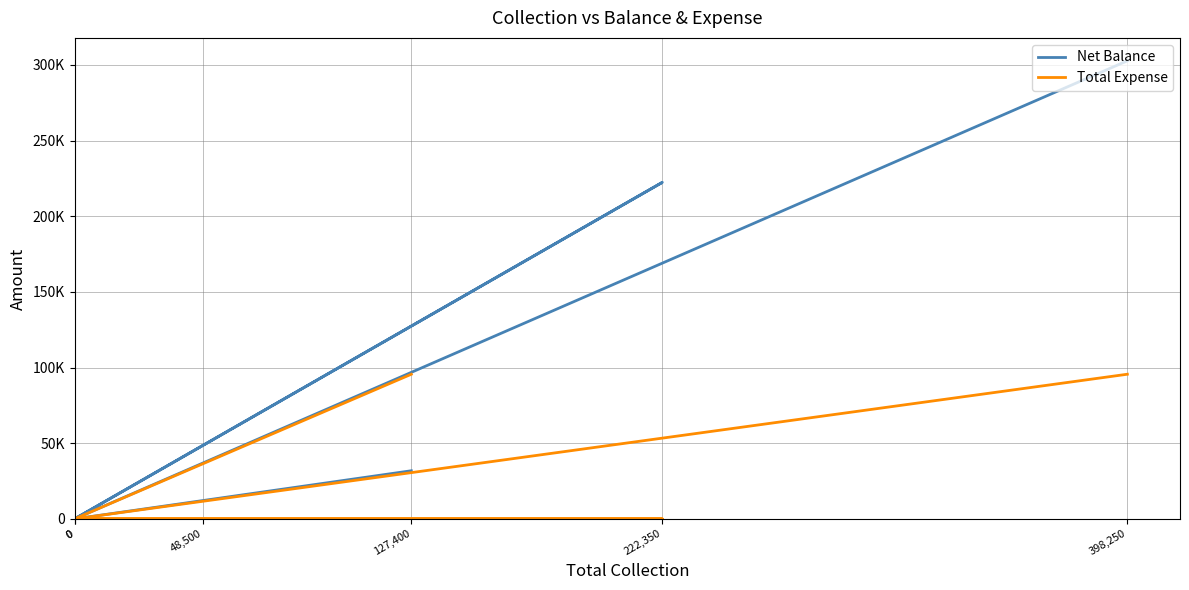

Which series has the widest spread of values?

Net Balance